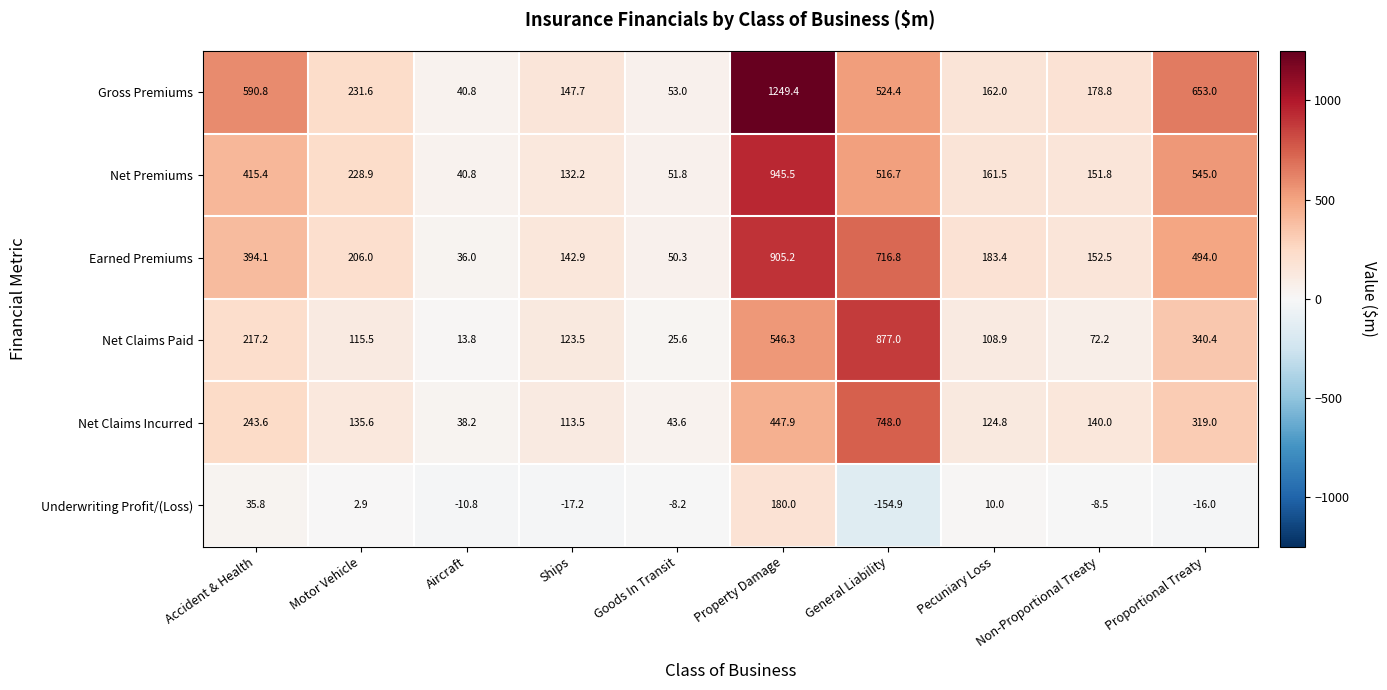

What is the smallest value displayed?

-154.9